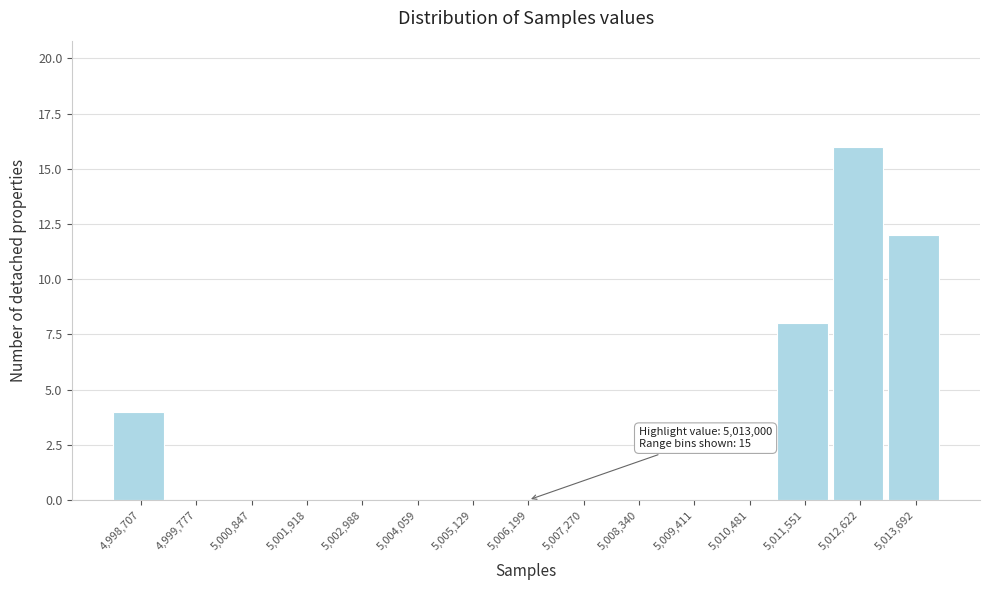

Reading left to right, list all the values displayed in this chart.

4,998,707=4	4,999,777=0	5,000,847=0	5,001,918=0	5,002,988=0	5,004,059=0	5,005,129=0	5,006,199=0	5,007,270=0	5,008,340=0	5,009,411=0	5,010,481=0	5,011,551=8	5,012,622=16	5,013,692=12